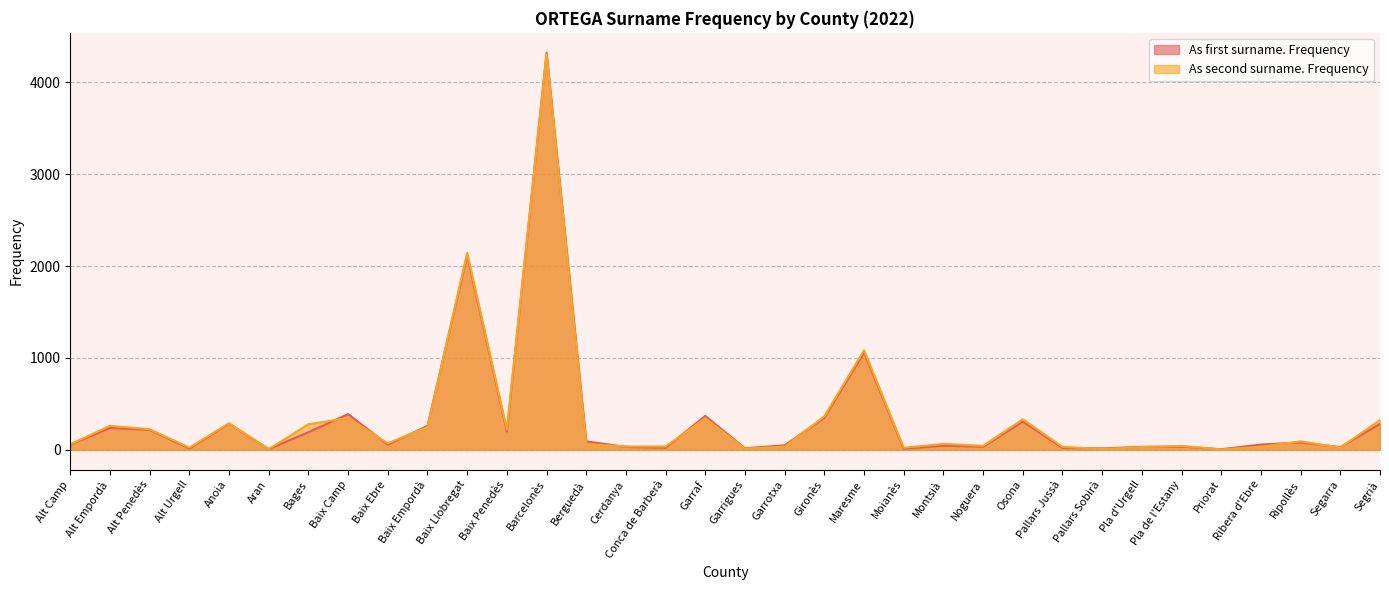

What is the difference between the maximum and second lowest values in the As first surname. Frequency series?

4316